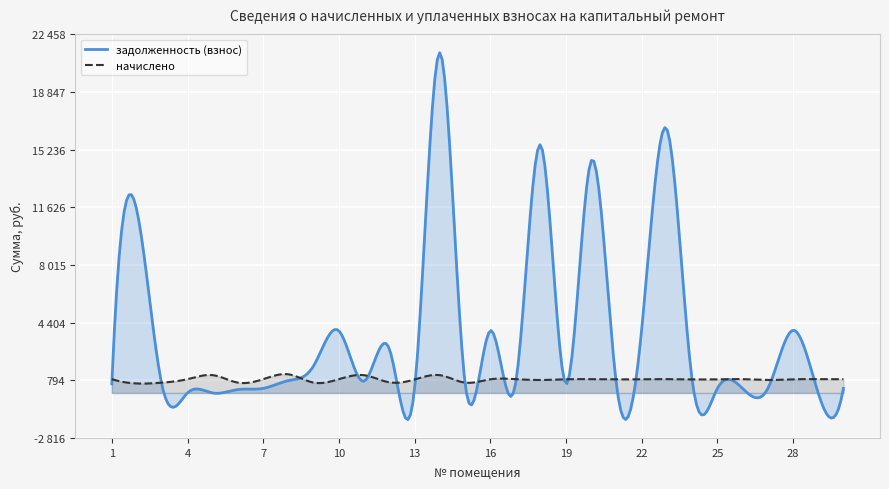

Which series has the largest total across all categories?

задолженность (взнос)